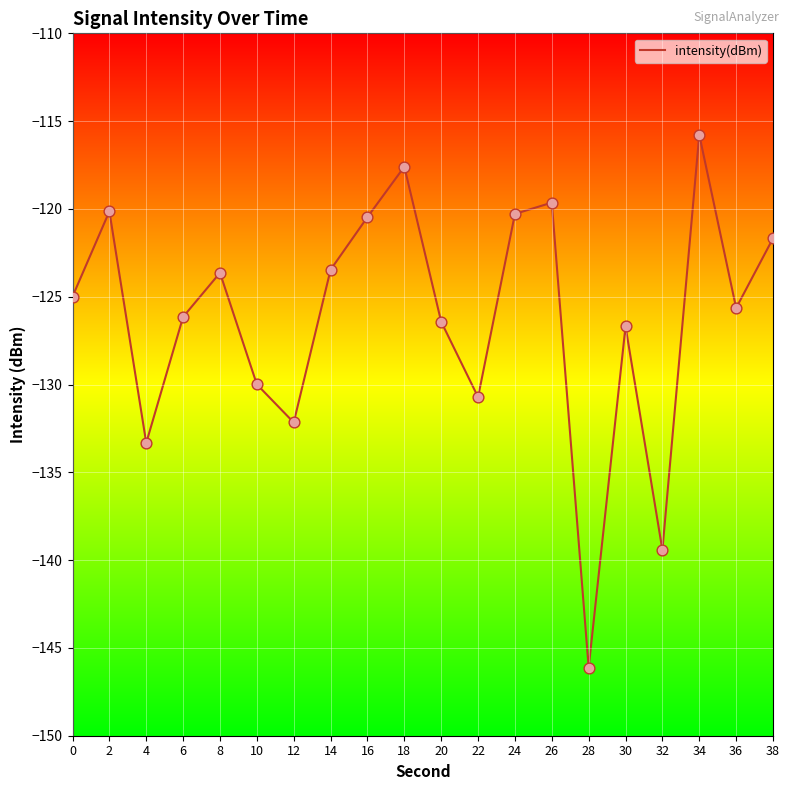

What is the change in value from 2 to 14?

-3.3